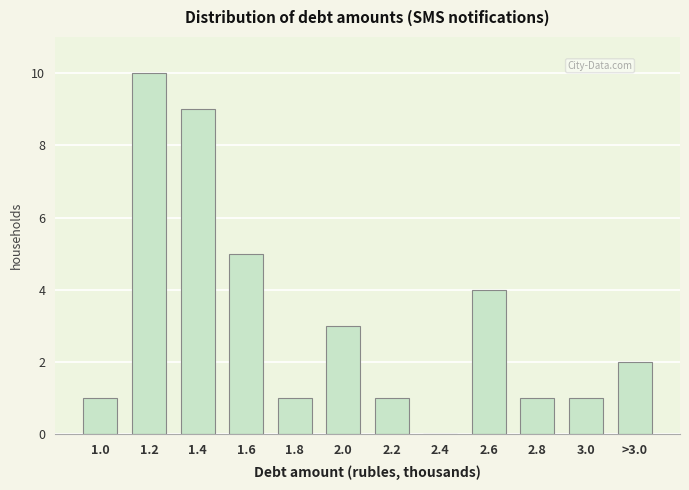

Reading left to right, transcribe all the data shown in this chart.

1.0=1	1.2=10	1.4=9	1.6=5	1.8=1	2.0=3	2.2=1	2.4=0	2.6=4	2.8=1	3.0=1	>3.0=2